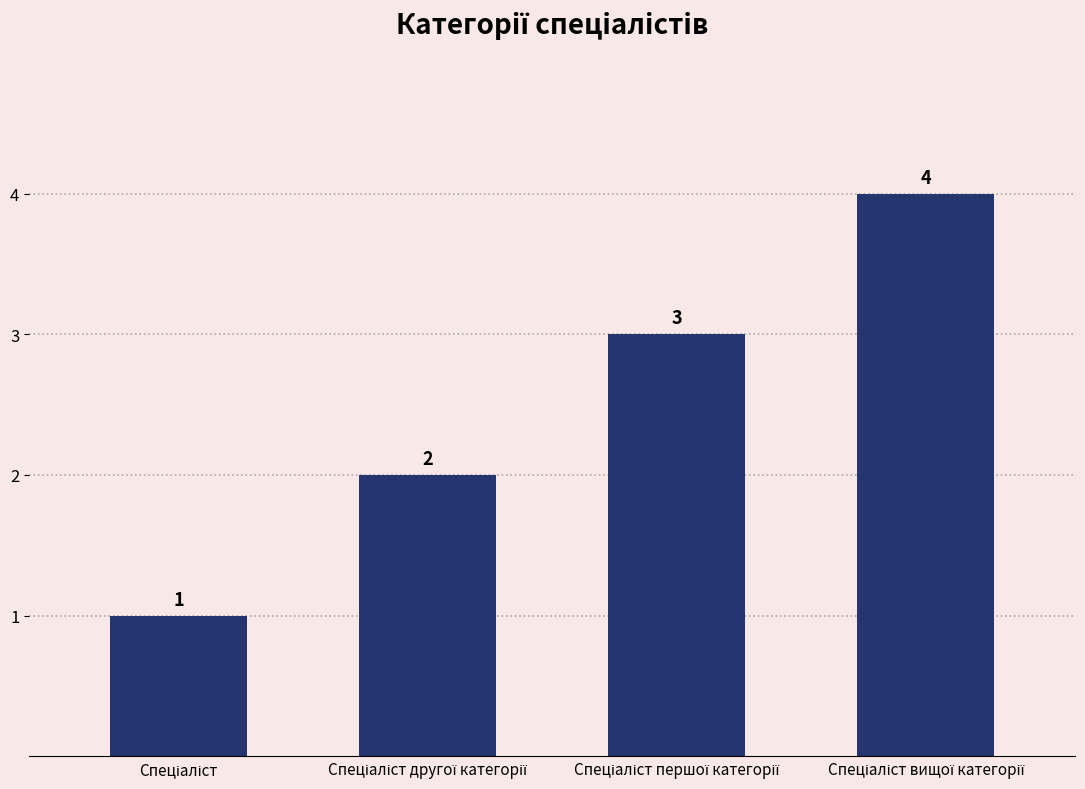

What is the difference between the maximum and minimum values?

3